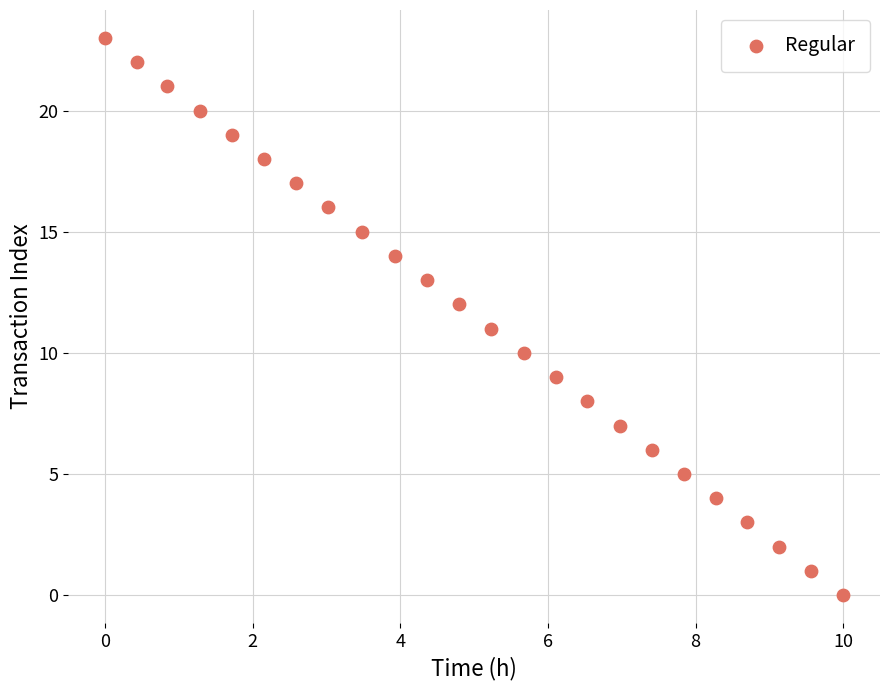

What is the range of Y values (max minus min)?

23